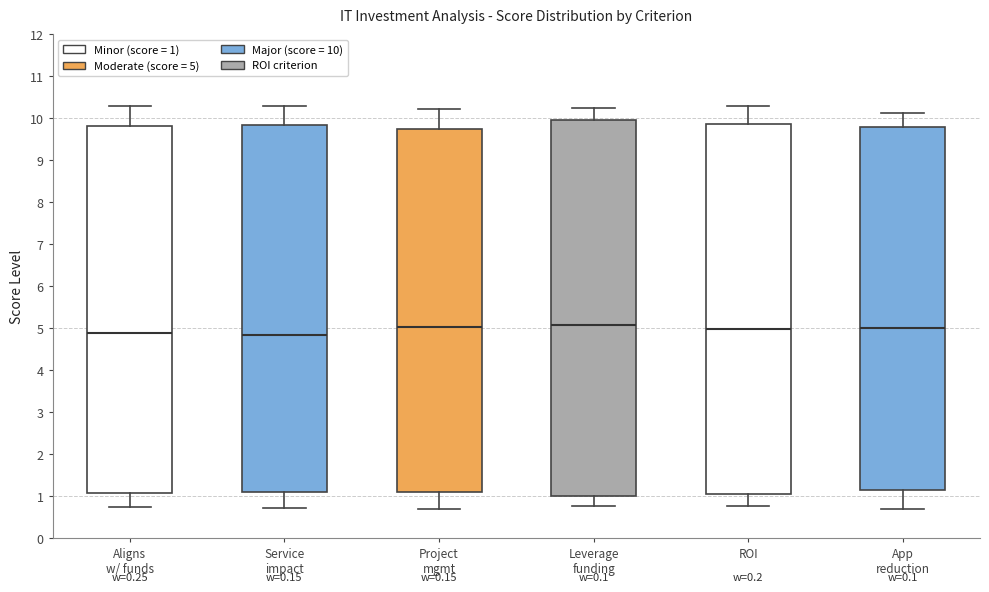

Where does the median line of the box for App reduction sit on the y-axis? The values are not printed on the chart, so give them approximately, as read against the axis.

5.0